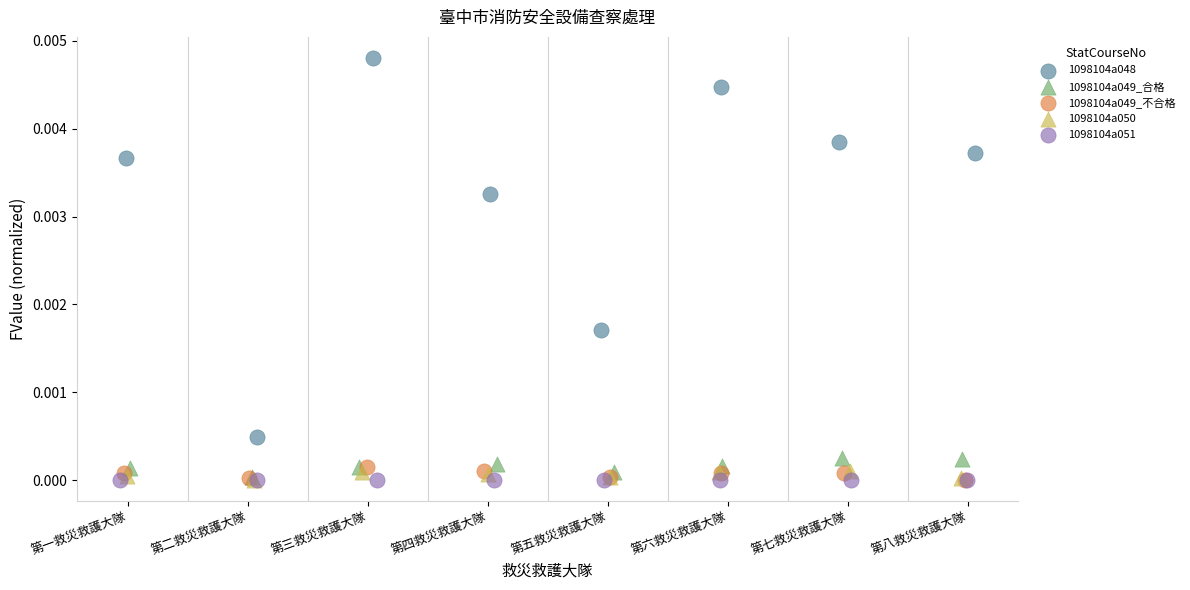

Which series contains the highest Y value?

1098104a048